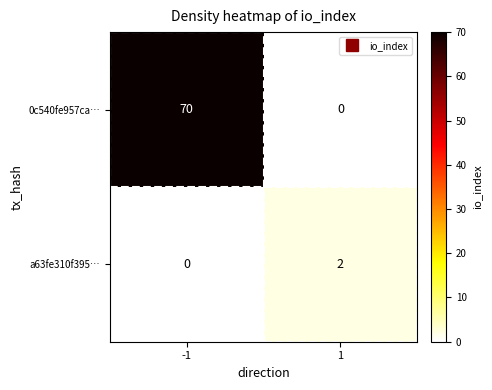

What is the highest value of the 0c540fe957ca… series?

70